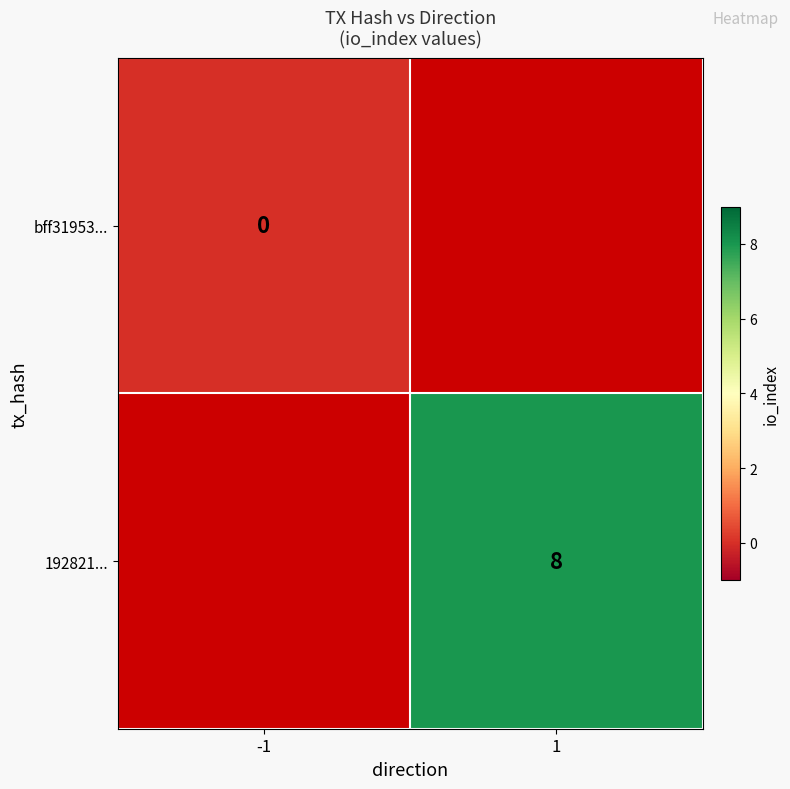

The value of 192821... at 1 is 13. True or false?

False